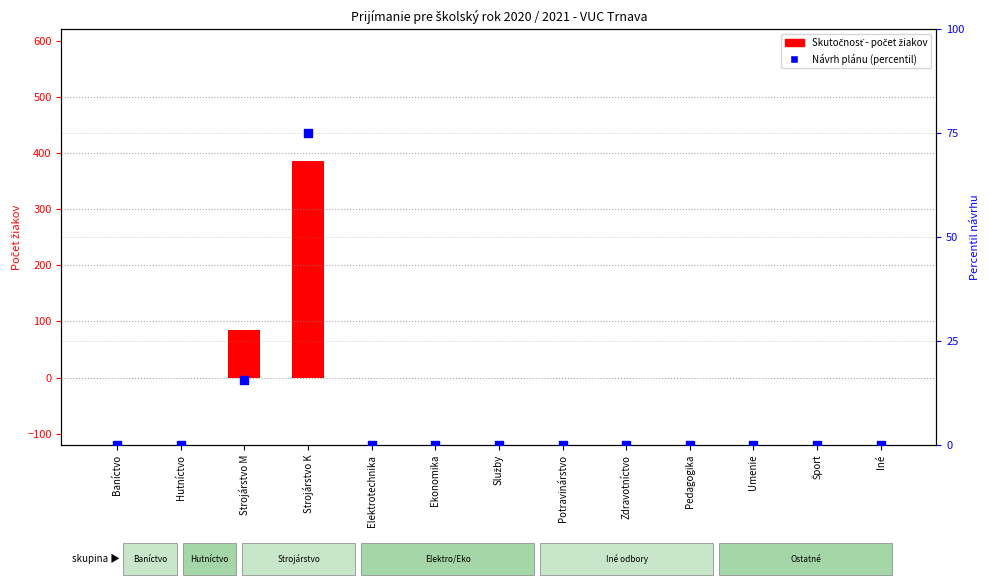

At which category is the sum across all series the highest?

Strojárstvo K